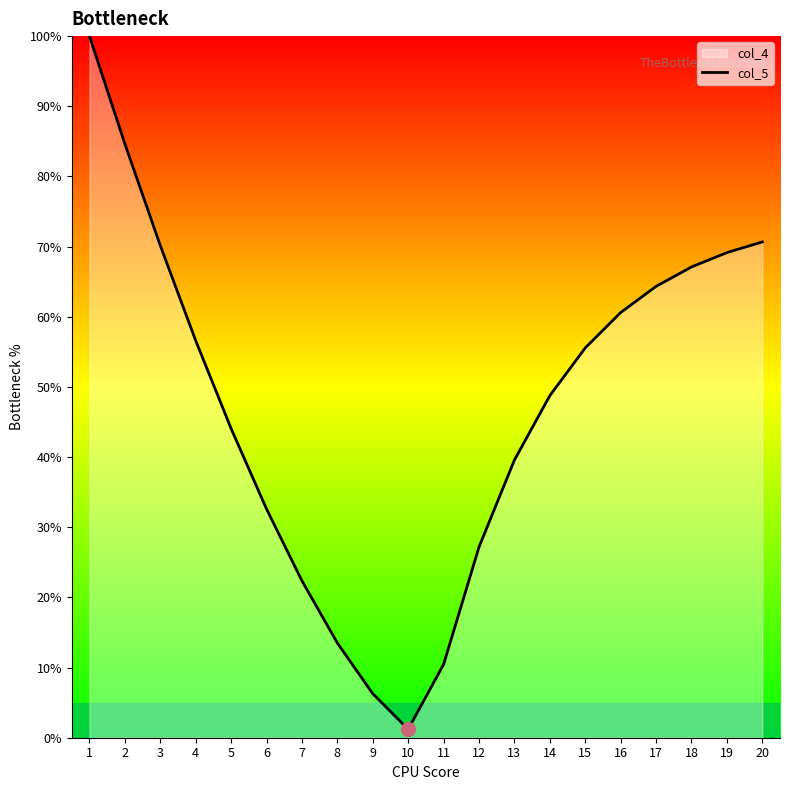

Reading right to left, list all the values displayed in this chart.

20=70.7	19=69.1	18=67.1	17=64.3	16=60.6	15=55.6	14=48.8	13=39.6	12=27.2	11=10.4	10=1.2	9=6.3	8=13.5	7=22.4	6=32.6	5=44.1	4=56.6	3=70.1	2=84.6	1=100.0